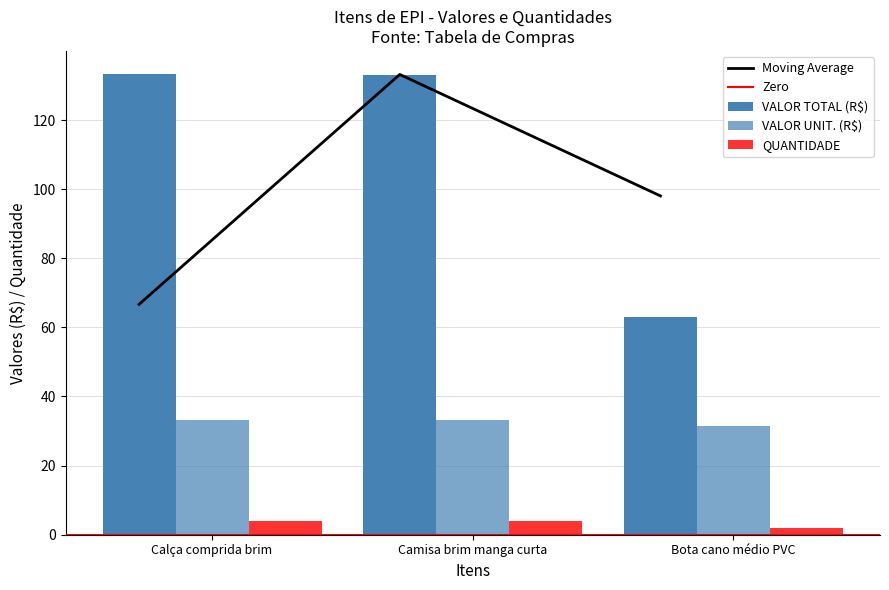

Reading left to right, extract all data points from this chart.

VALOR TOTAL (R$): Calça comprida brim=133.3	Camisa brim manga curta=133.0	Bota cano médio PVC=63.0
VALOR UNIT. (R$): Calça comprida brim=33.3	Camisa brim manga curta=33.3	Bota cano médio PVC=31.5
QUANTIDADE: Calça comprida brim=4.0	Camisa brim manga curta=4.0	Bota cano médio PVC=2.0